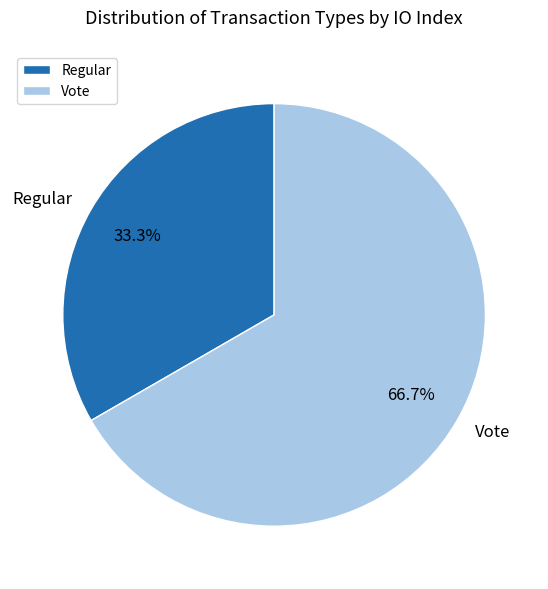

What percentage is the Vote slice, to the nearest percent?

67%